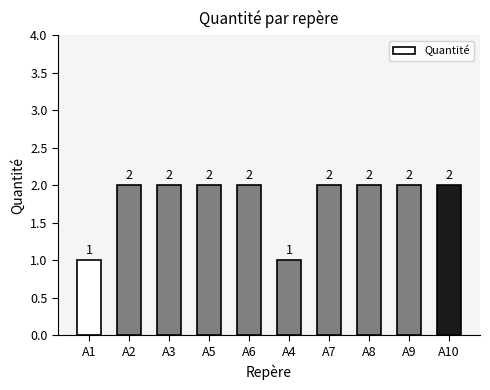

How many values are between 2 and 3?

8